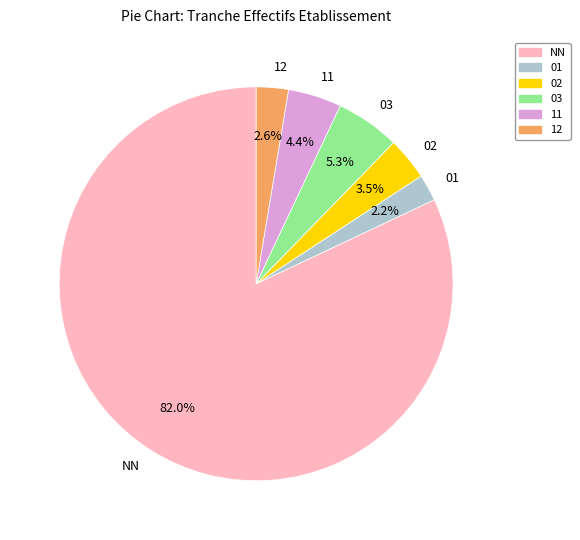

Does any single category account for the majority?

Yes